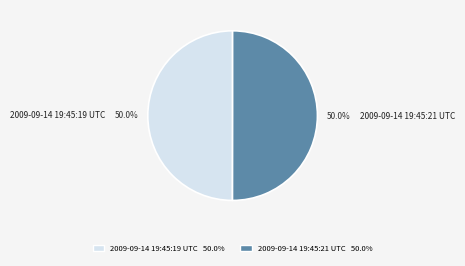

How many slices are in this pie chart?

2